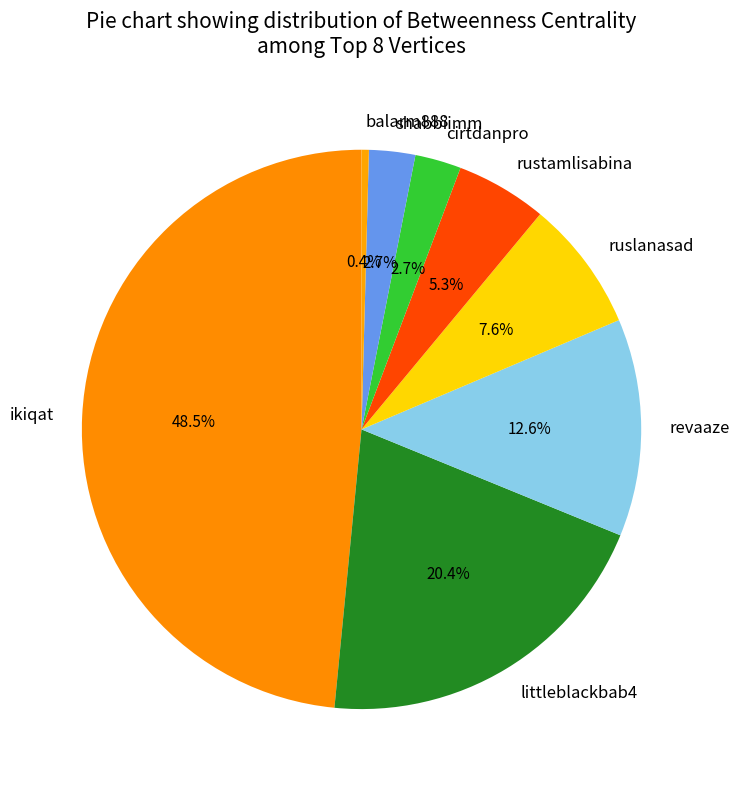

How much of the chart is everything except rustamlisabina?

94.7%